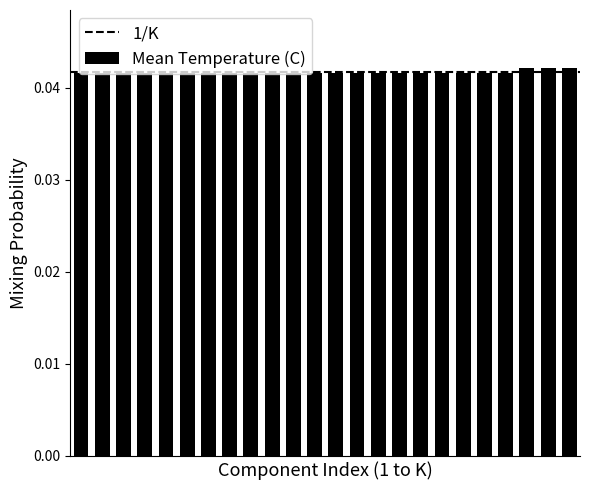

How many values are between 0 and 1?

24